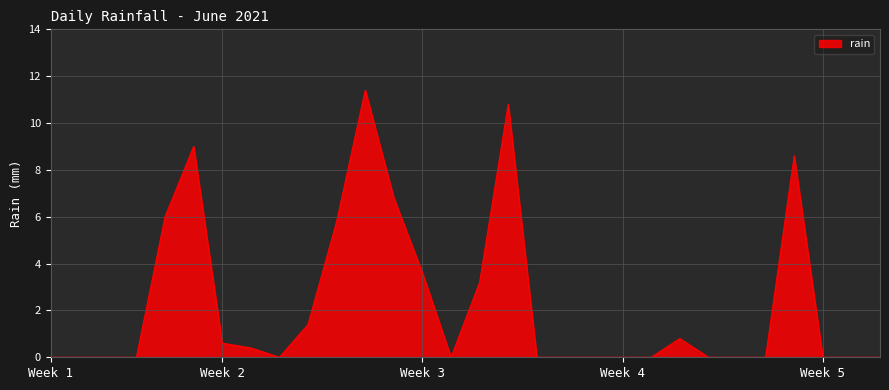

What is the difference between the maximum and minimum values?

11.4